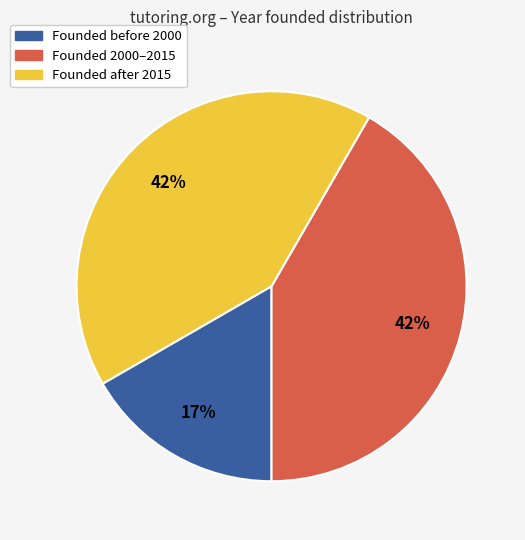

Is there any slice that represents more than half of the pie?

No